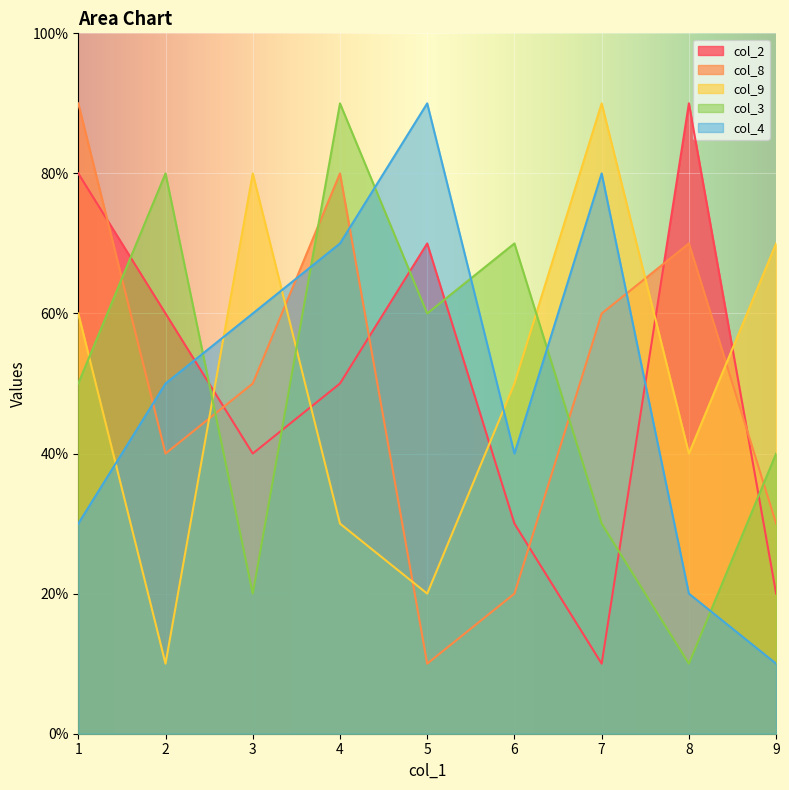

Which series has the largest total across all categories?

col_8